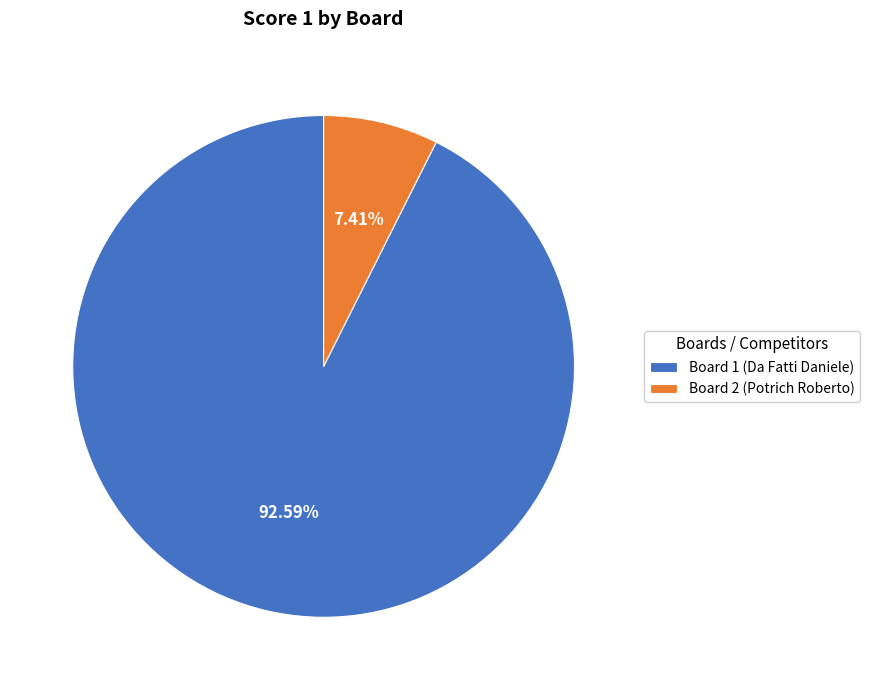

To the nearest percent, what portion does Board 2 (Potrich Roberto) represent?

7%